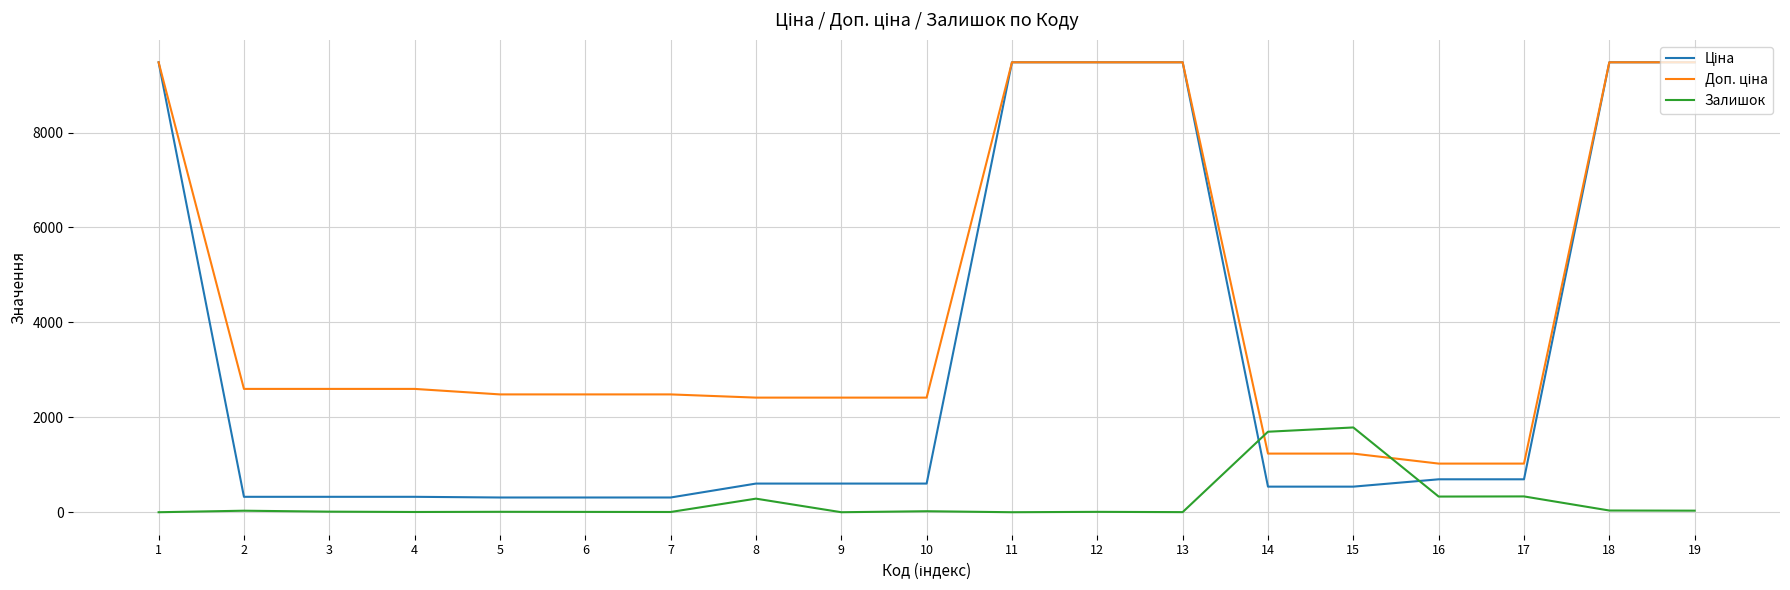

True or false: Ціна and Доп. ціна intersect in this chart.

False